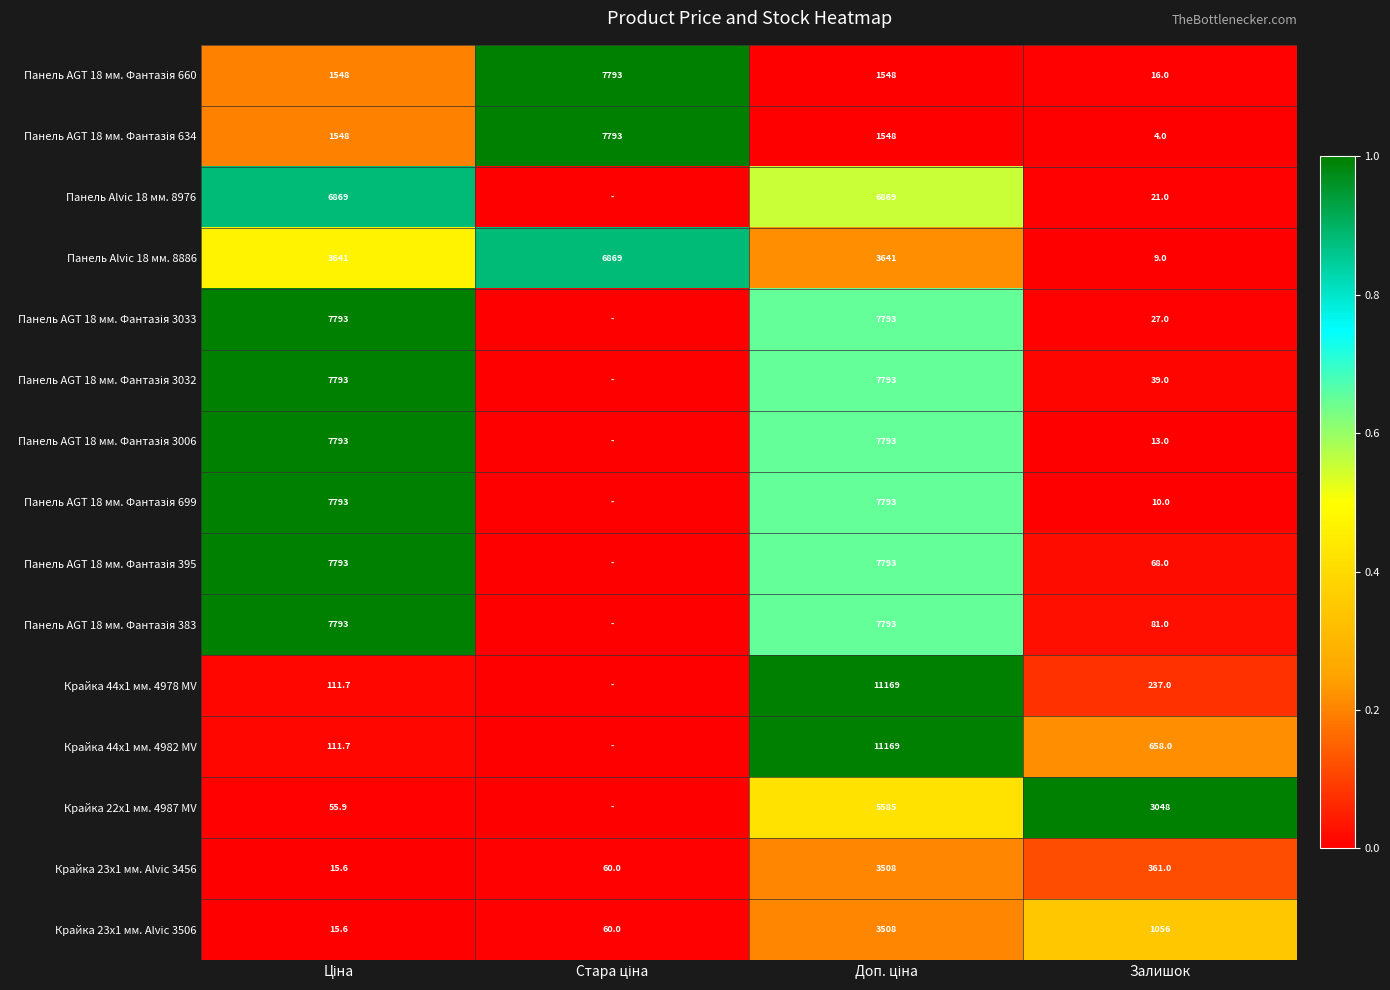

True or false: Панель Alvic 18 мм. 8886 has a value of 15.6 at Залишок.

False